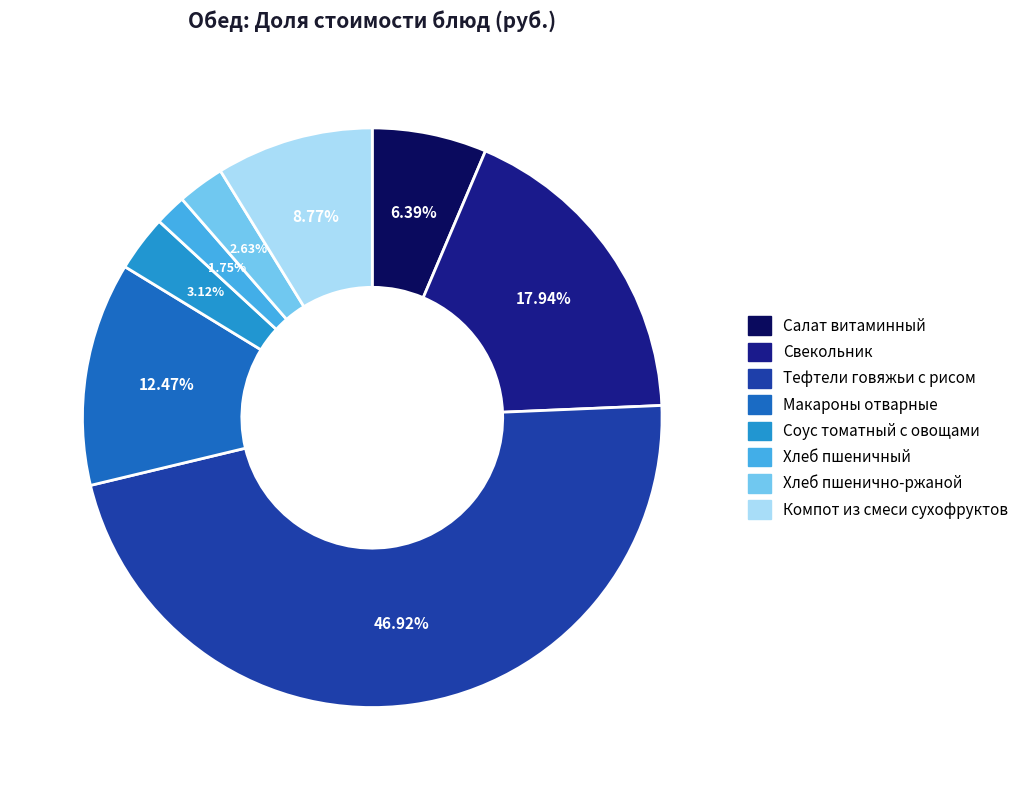

Does Соус томатный с овощами account for over 50% of the chart?

No